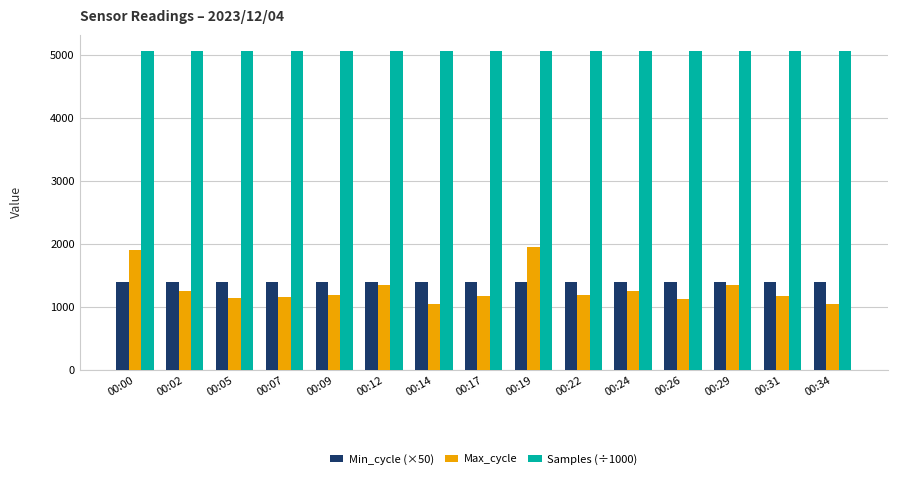

Is the value of Min_cycle (×50) at 00:34 greater than the value of Max_cycle at 00:09?

Yes